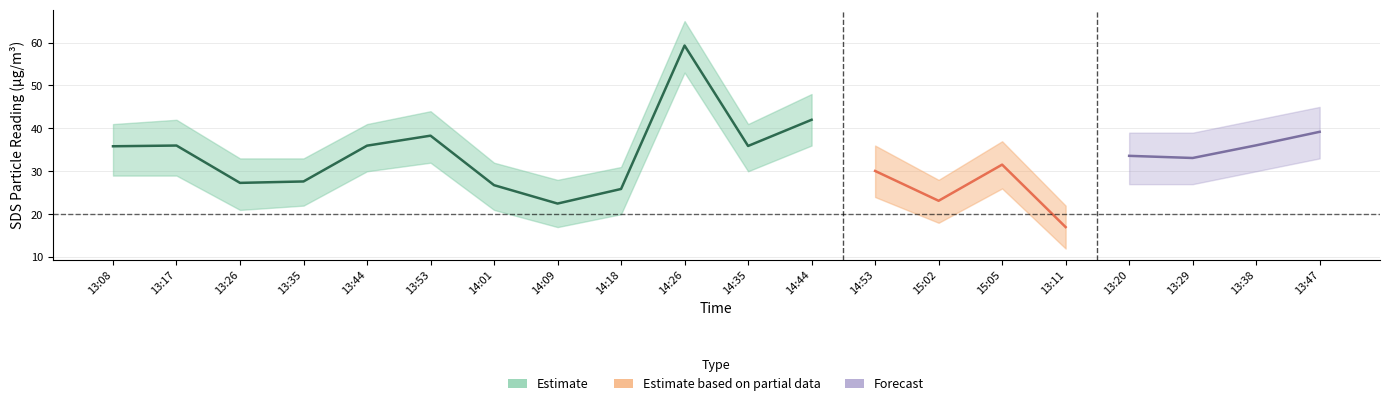

At which category does SDS_P1_upper reach its first local valley?

14:09